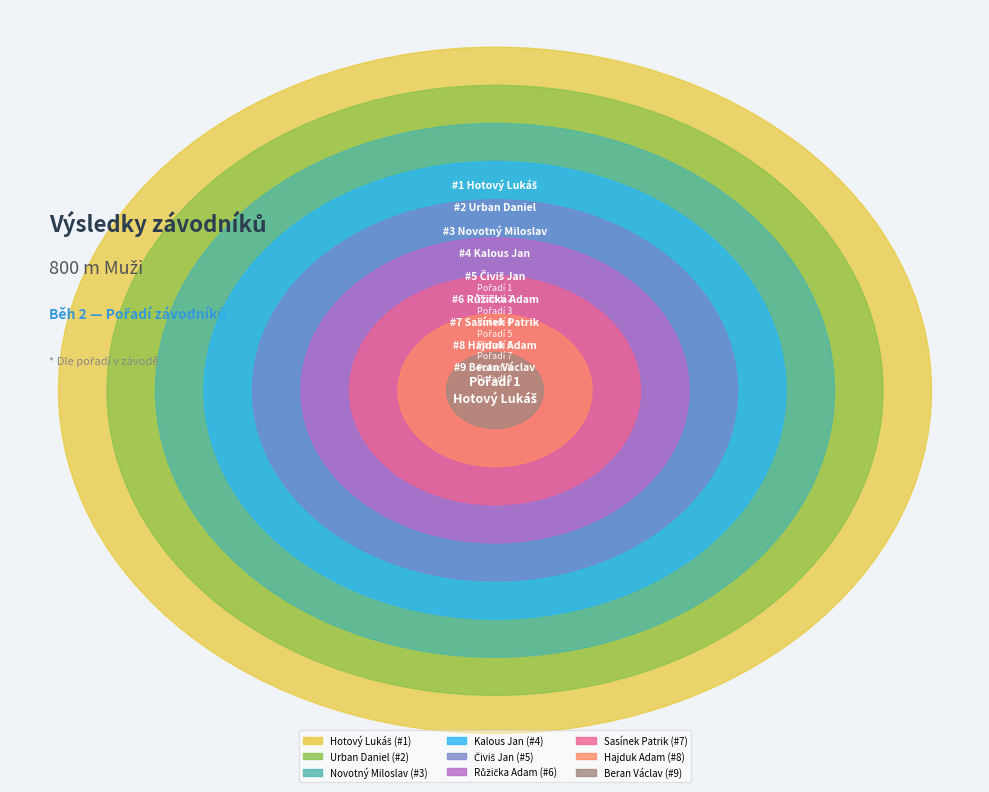

The Růžička Adam slice represents 13% of the pie. True or false?

True